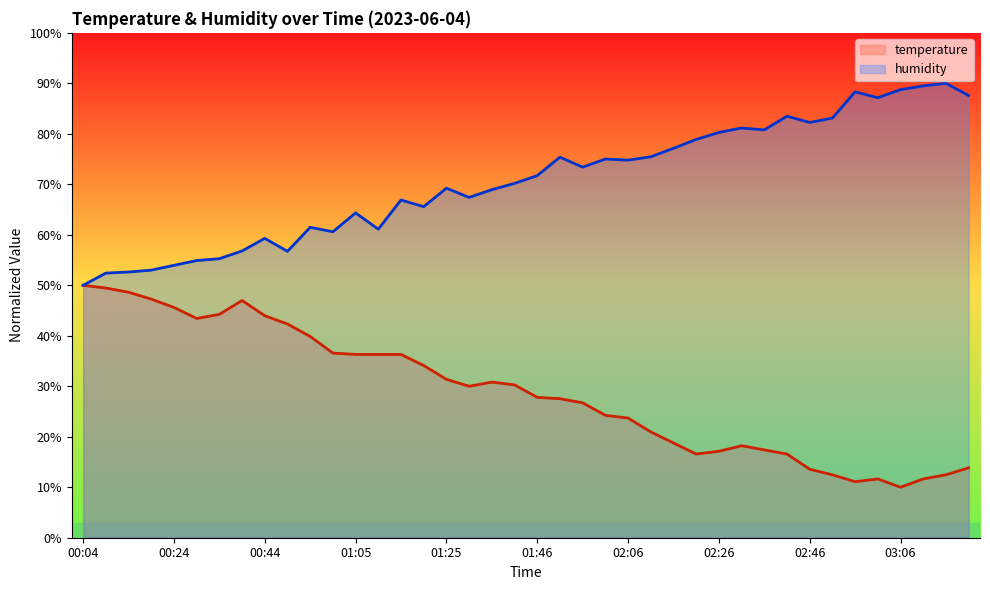

Does the chart display data point markers on the line(s)?

No